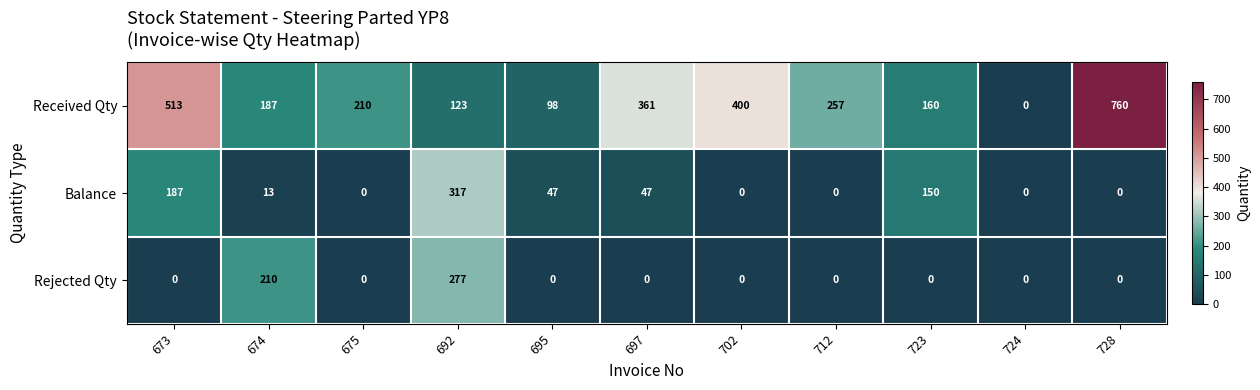

How many data points does each series have?

11